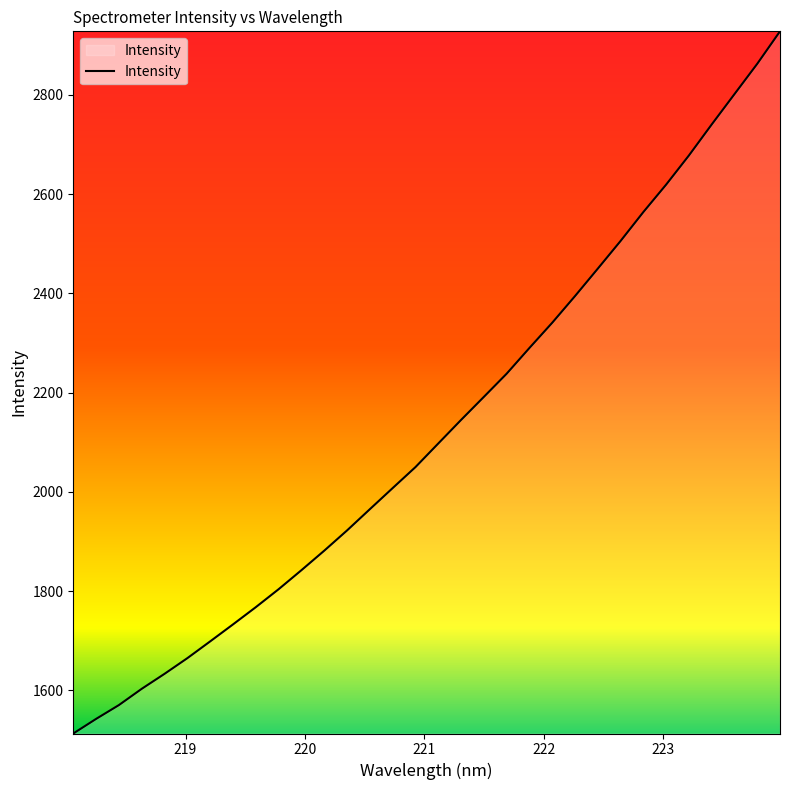

What is the maximum value shown in the chart?

2927.7